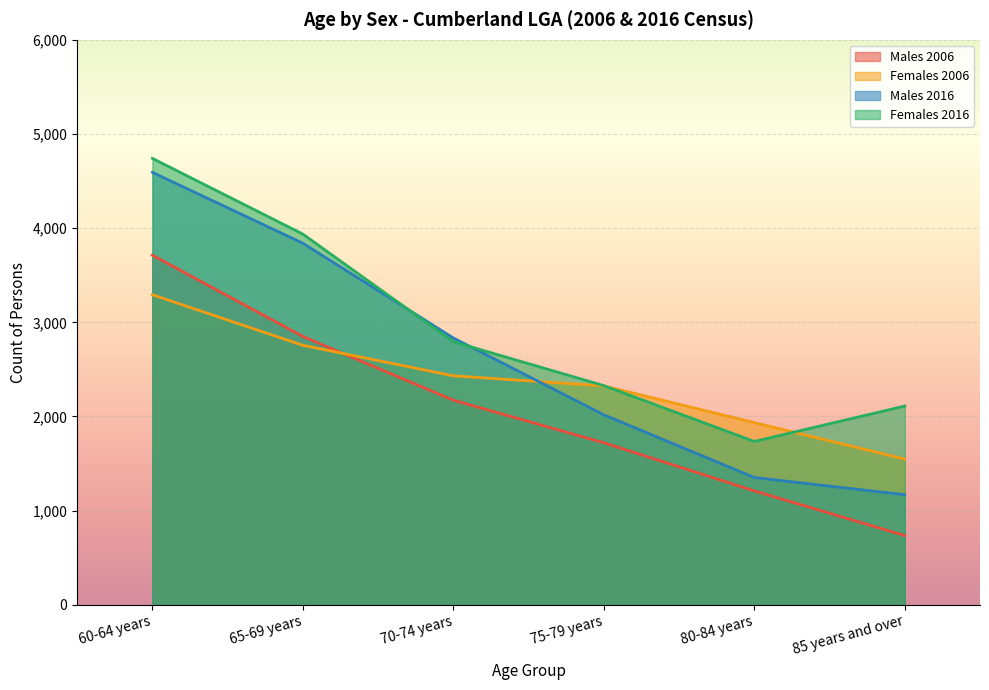

Which series has the largest total across all categories?

Females 2016